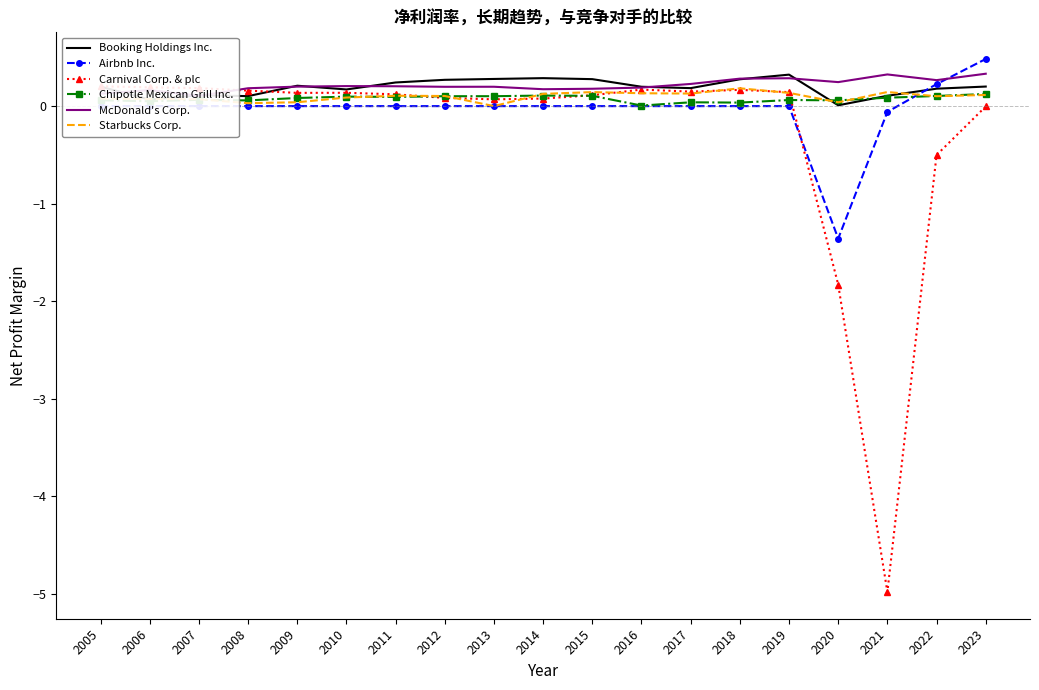

What is the difference between the maximum and minimum values in the McDonald's Corp. series?

0.2